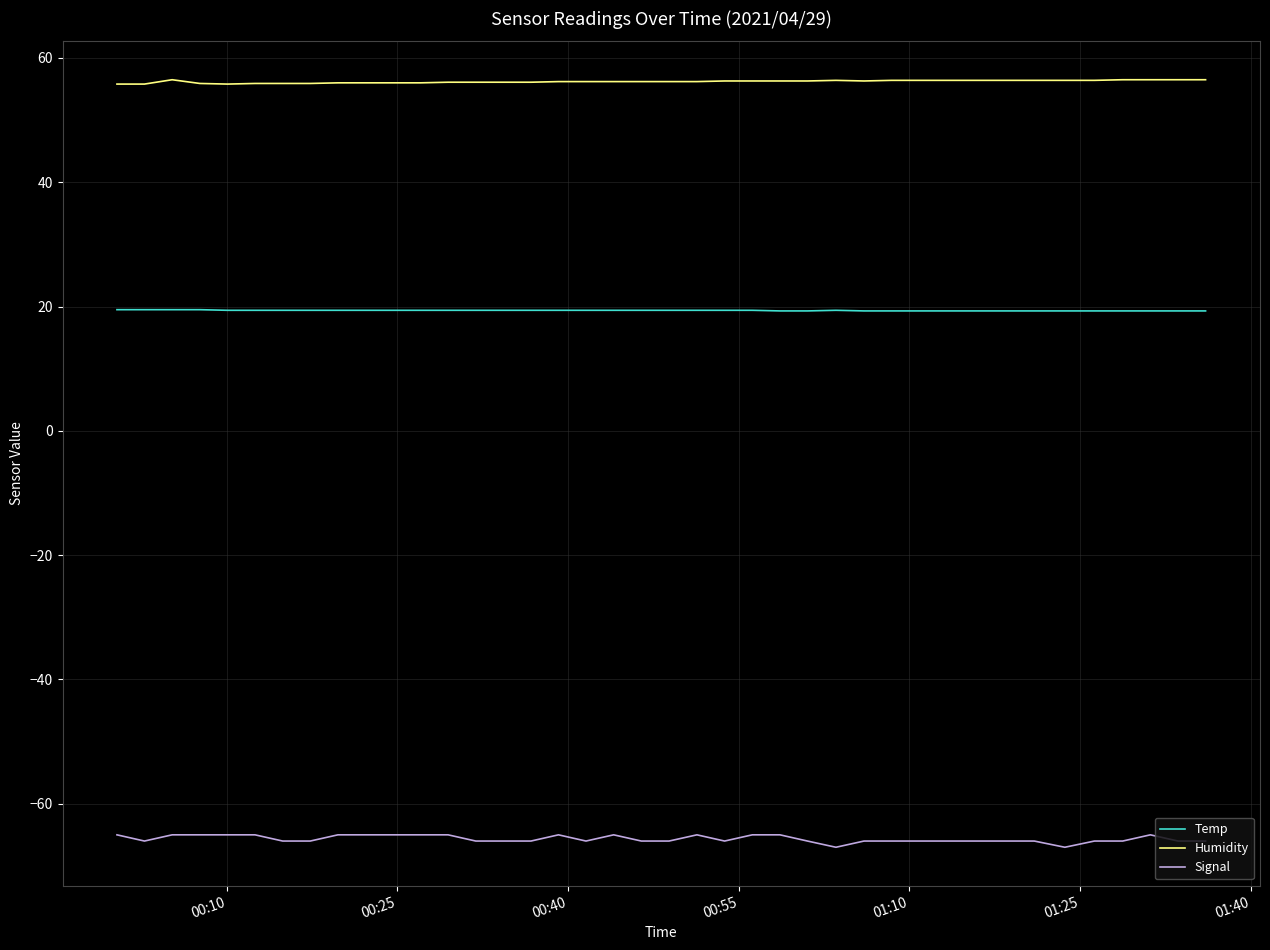

What is the average value of the Temp series?

19.4